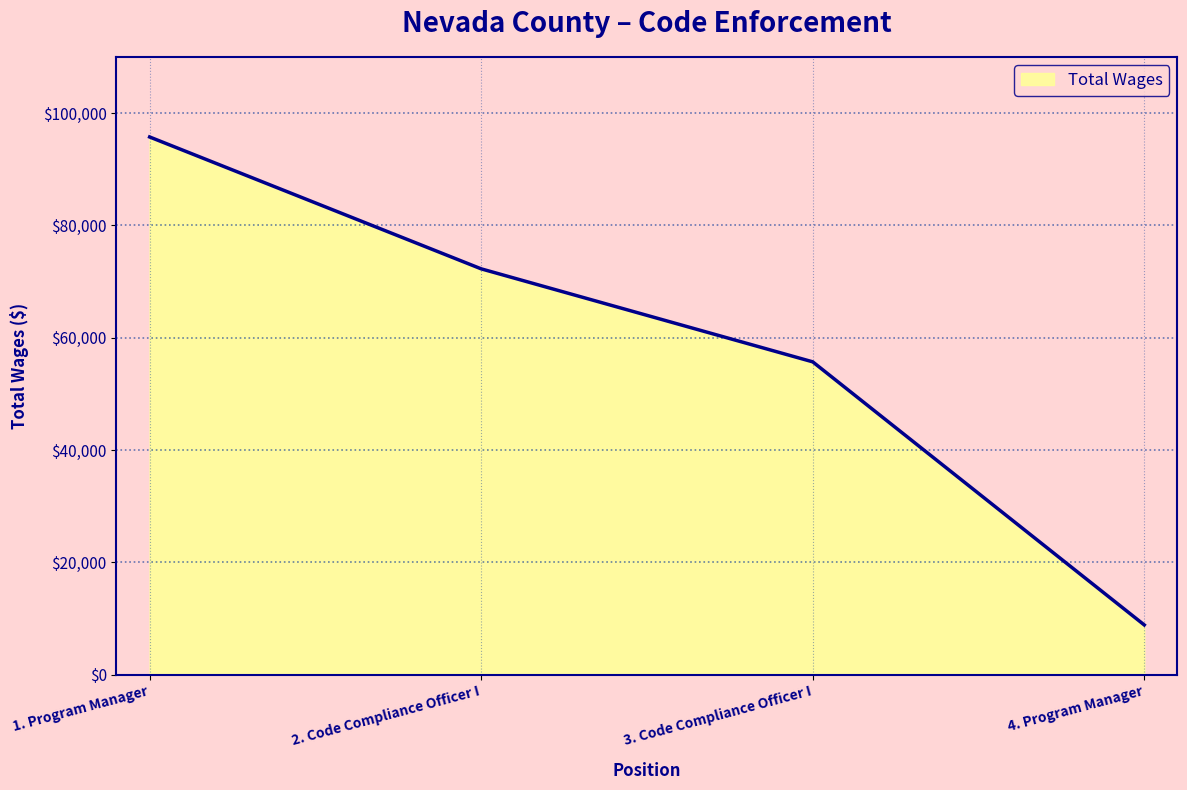

List the labels in order of value, smallest first.

4. Program Manager, 3. Code Compliance Officer I, 2. Code Compliance Officer I, 1. Program Manager